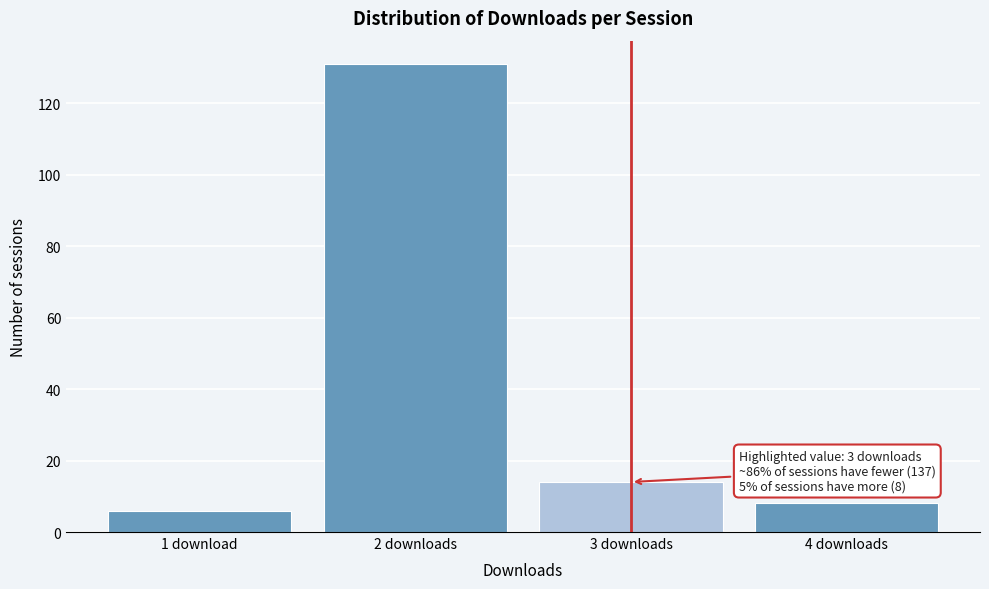

Reading left to right, extract all data points from this chart.

1 download=6	2 downloads=131	3 downloads=14	4 downloads=8